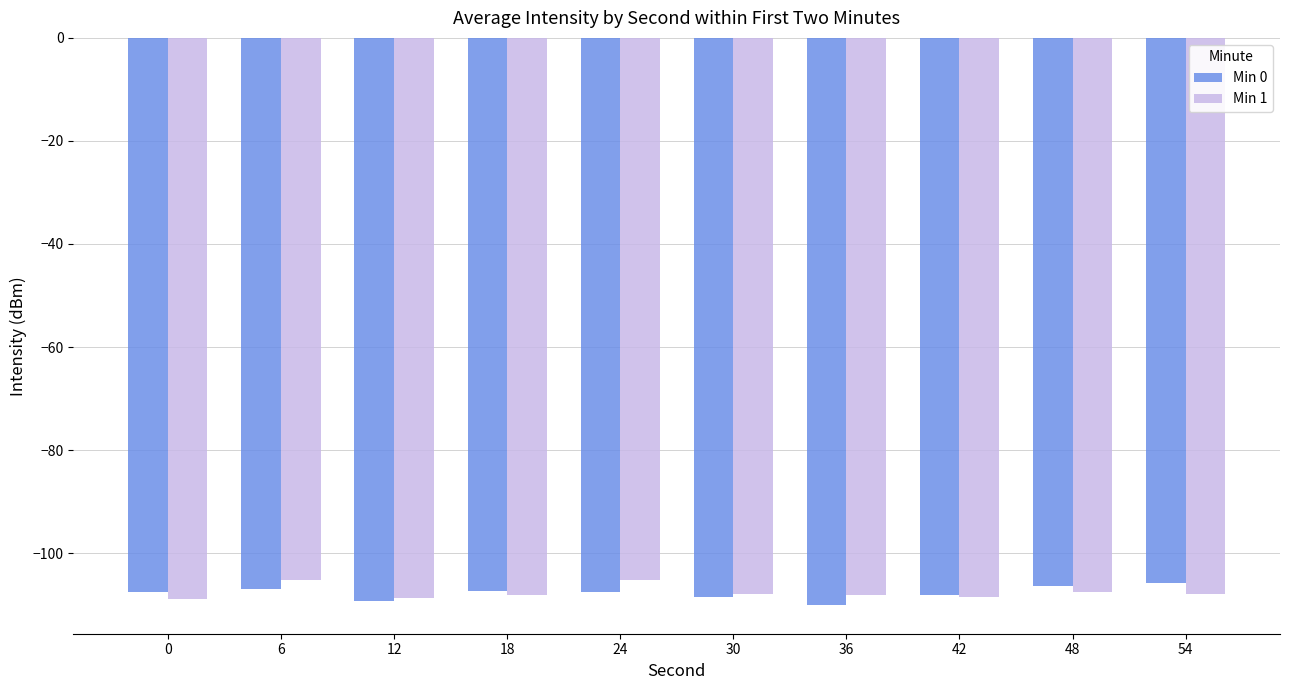

How many bars are there in total?

20